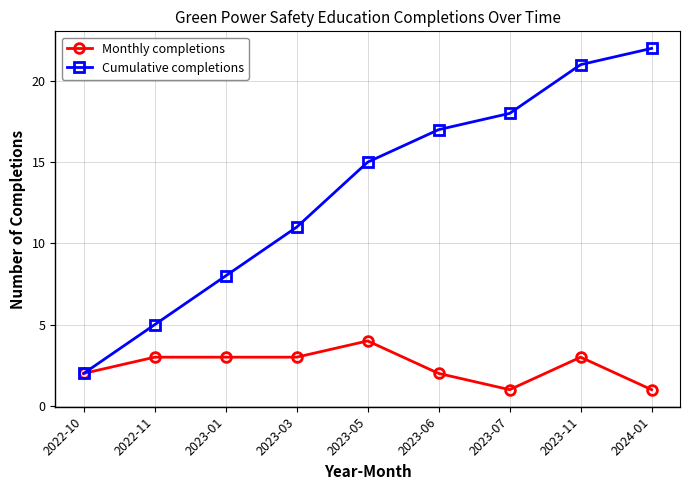

True or false: Cumulative completions has more than 1 points higher than both neighbors.

False